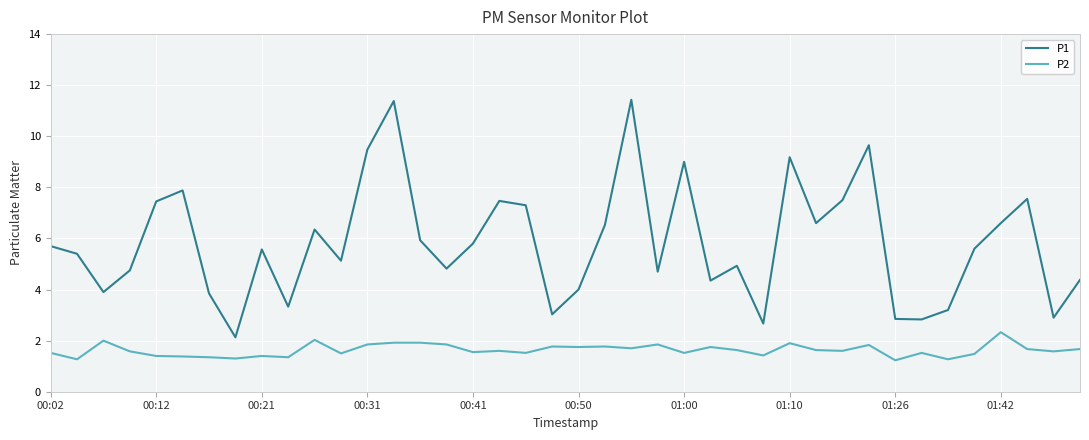

Count the number of categories in the chart.

40